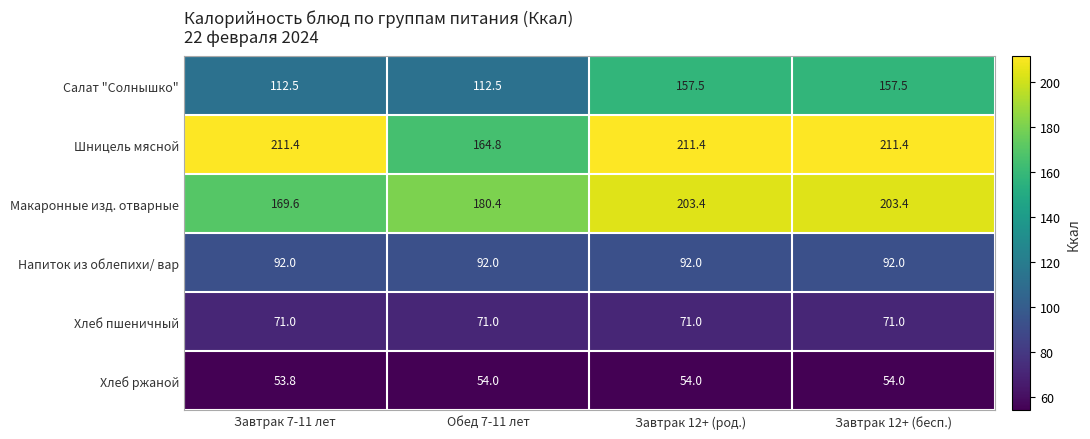

Read the Хлеб ржаной value at Завтрак 12+ (бесп.).

54.0